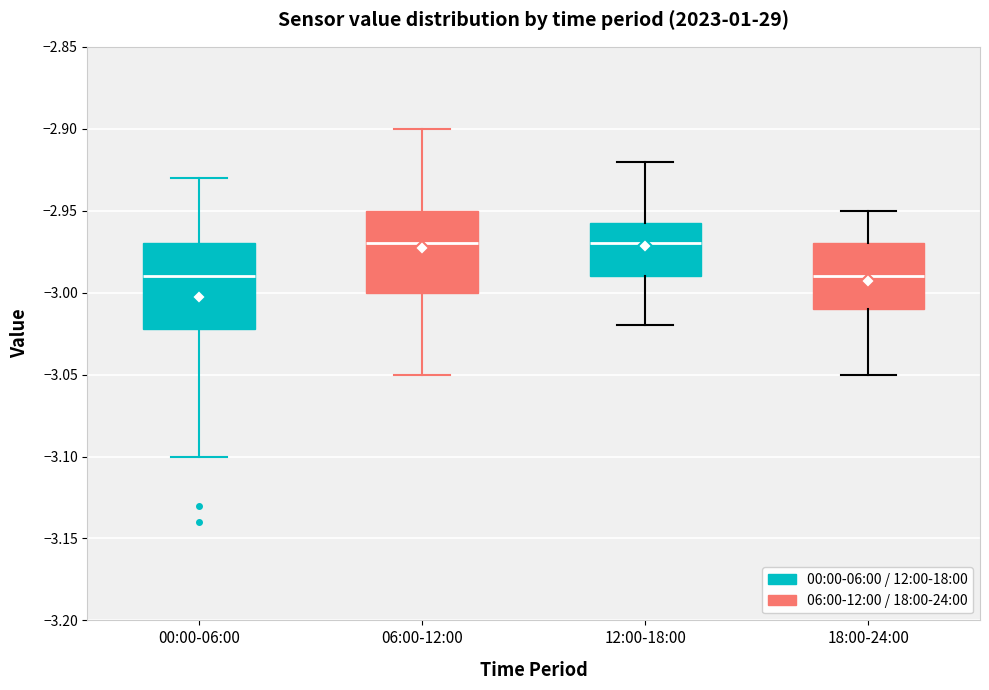

Reading left to right, read every box against the y-axis: the position of its median line, the range the box covers, and the ends of its whiskers. The values are not printed on the chart, so give them approximately, as read against the axis.

00:00-06:00: median -2.990, box -3.020 to -2.970, whiskers -3.100 to -2.930
06:00-12:00: median -2.970, box -3.000 to -2.950, whiskers -3.050 to -2.900
12:00-18:00: median -2.970, box -2.990 to -2.955, whiskers -3.020 to -2.920
18:00-24:00: median -2.990, box -3.010 to -2.970, whiskers -3.050 to -2.950